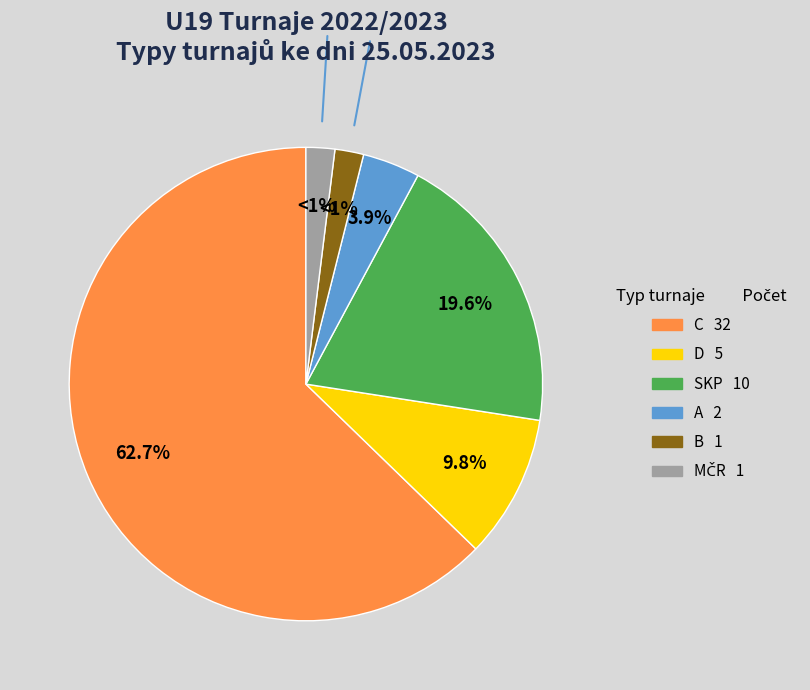

Count the number of slices in the pie.

8